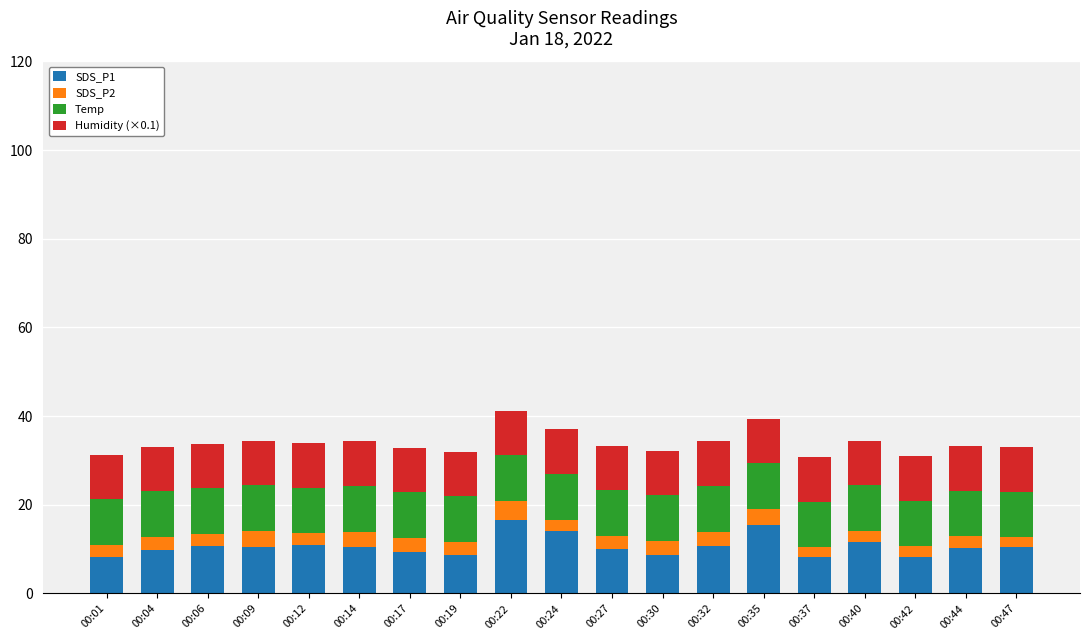

What is the minimum value for SDS_P1?

8.1